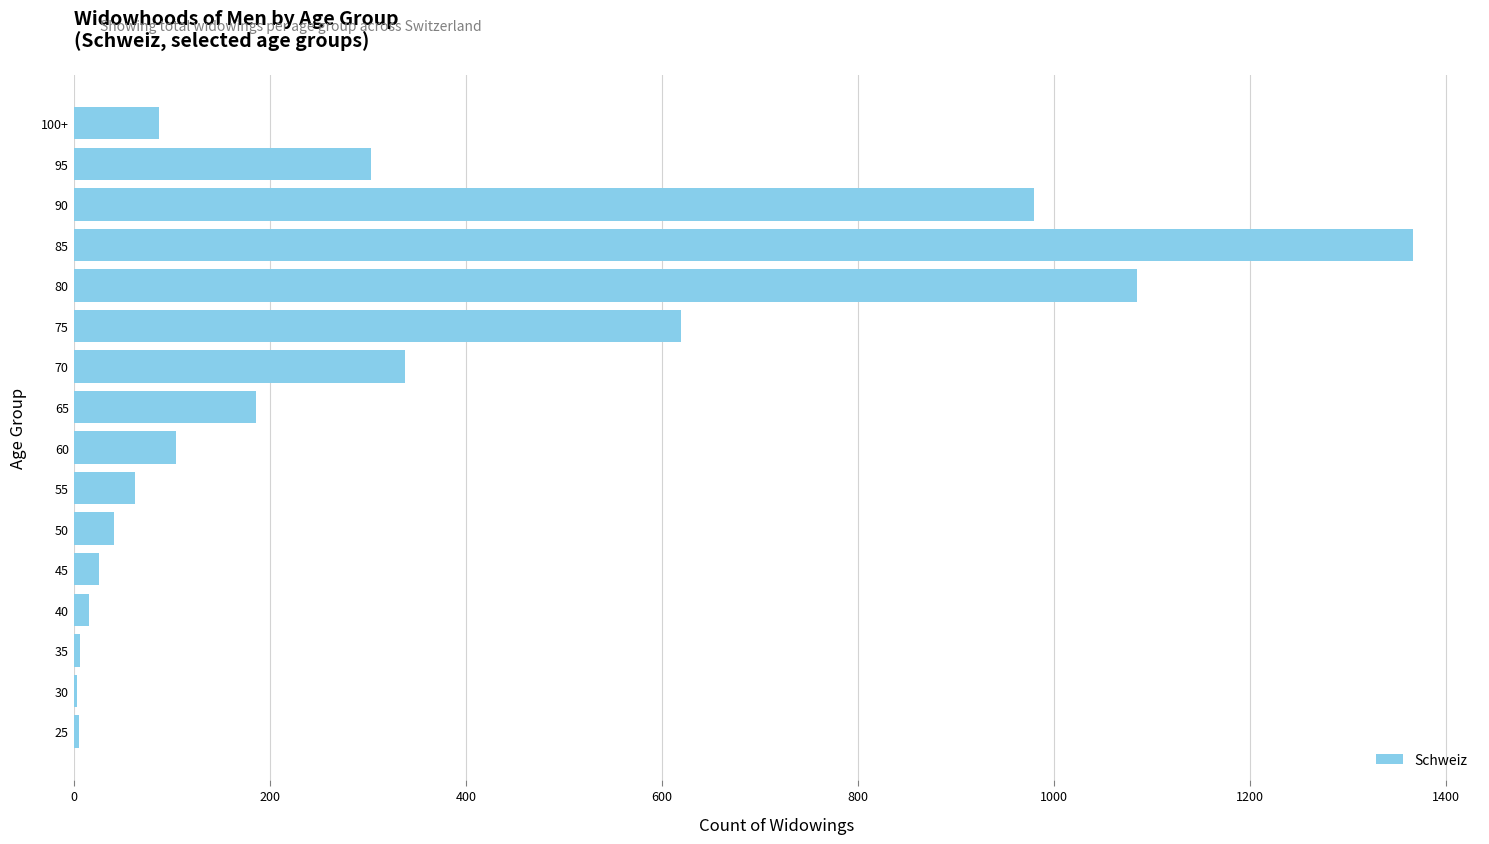

Are the bars horizontal?

Yes